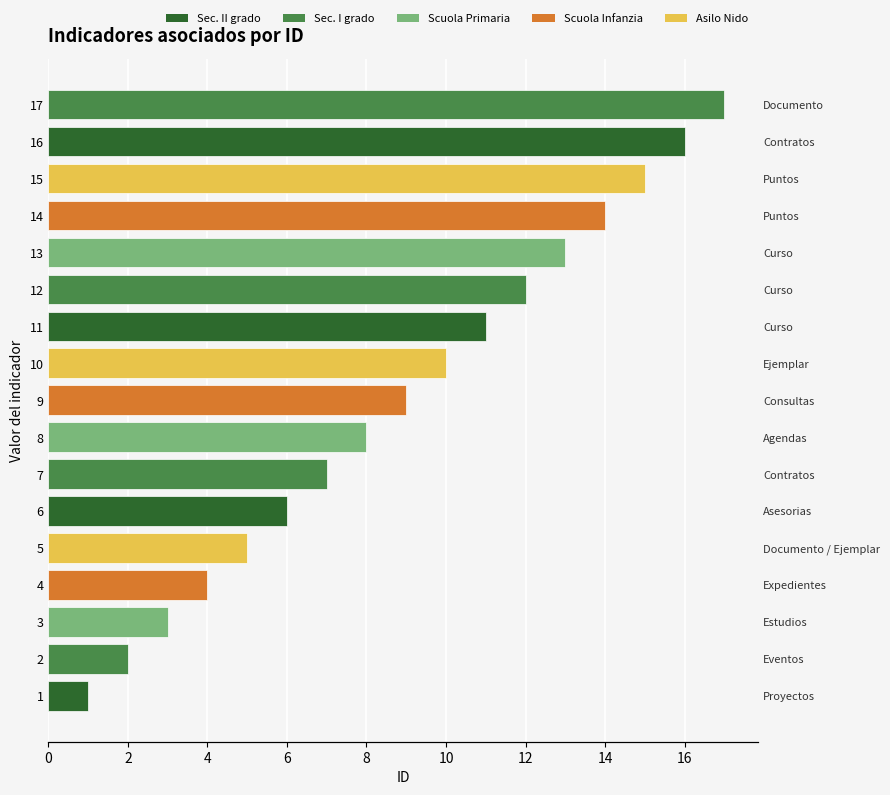

How many categories are shown in the chart?

17